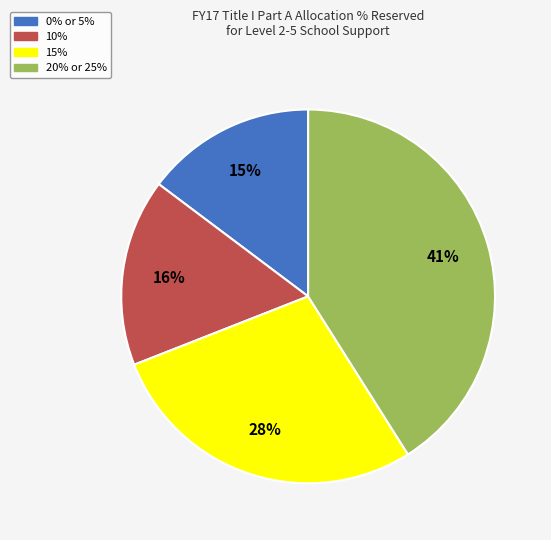

To the nearest percent, what is the average slice percentage?

25%